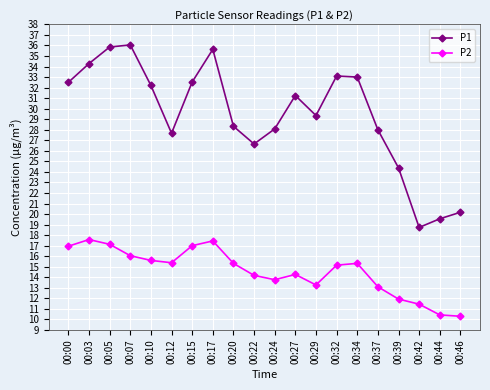

What are all the series names shown in the legend?

P1, P2